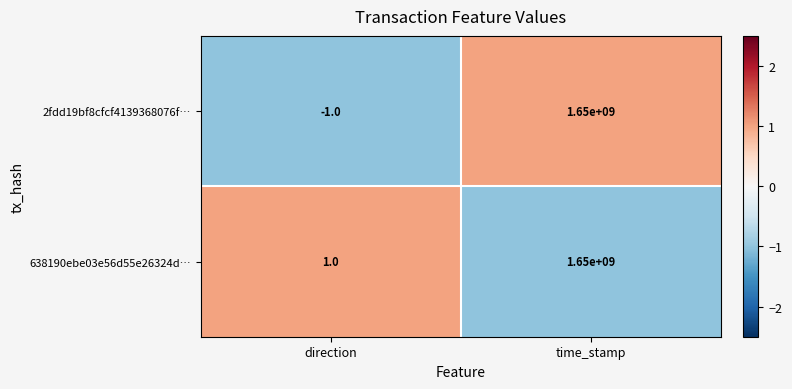

Which series has the widest spread of values?

2fdd19bf8cfcf4139368076f…